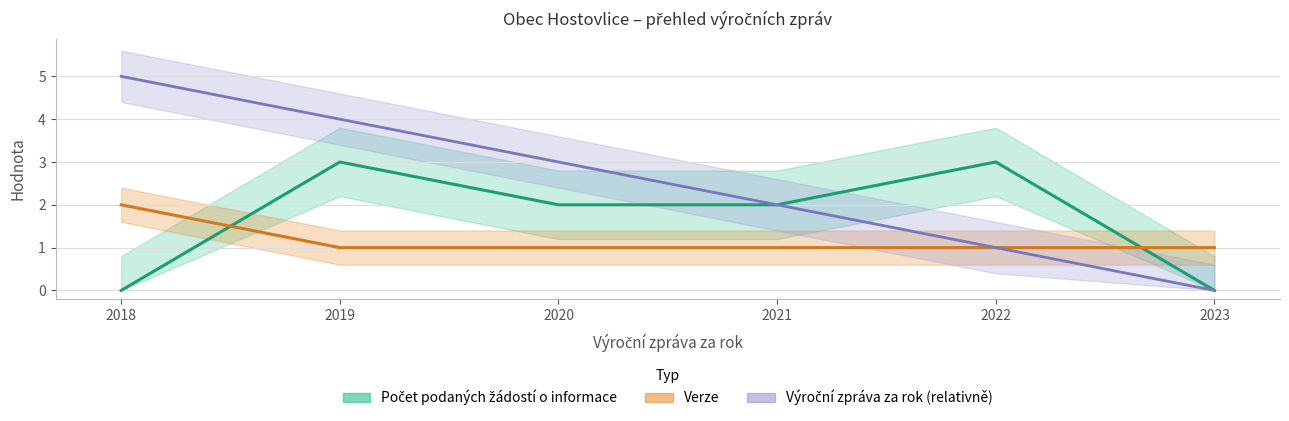

The value of Verze at 2023 is 2. True or false?

False